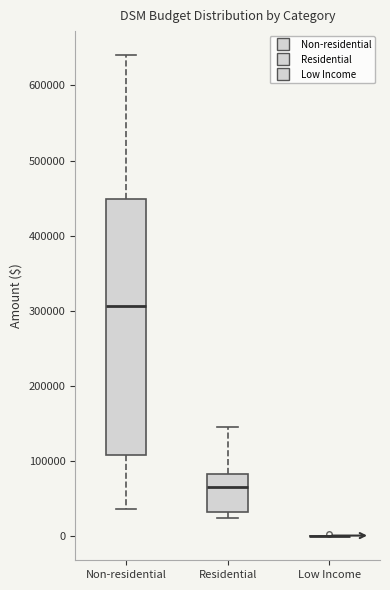

Reading left to right, transcribe this box plot: for each box, give where its median line is, the range the box spans, and where its two whiskers end, as read against the y-axis. The values are not printed on the chart, so give them approximately, as read against the axis.

Non-residential: median 310000, box 110000 to 450000, whiskers 40000 to 640000
Residential: median 70000, box 30000 to 80000, whiskers 20000 to 150000
Low Income: box collapsed to a line at 0, whiskers 0 to 0